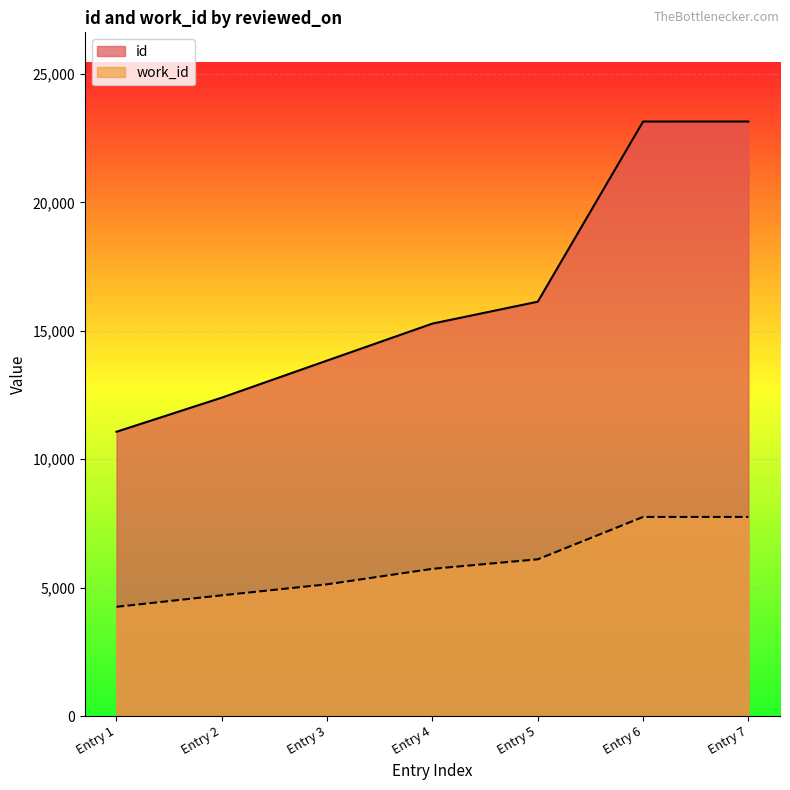

Where is id nearest to the value 17109?

Entry 5